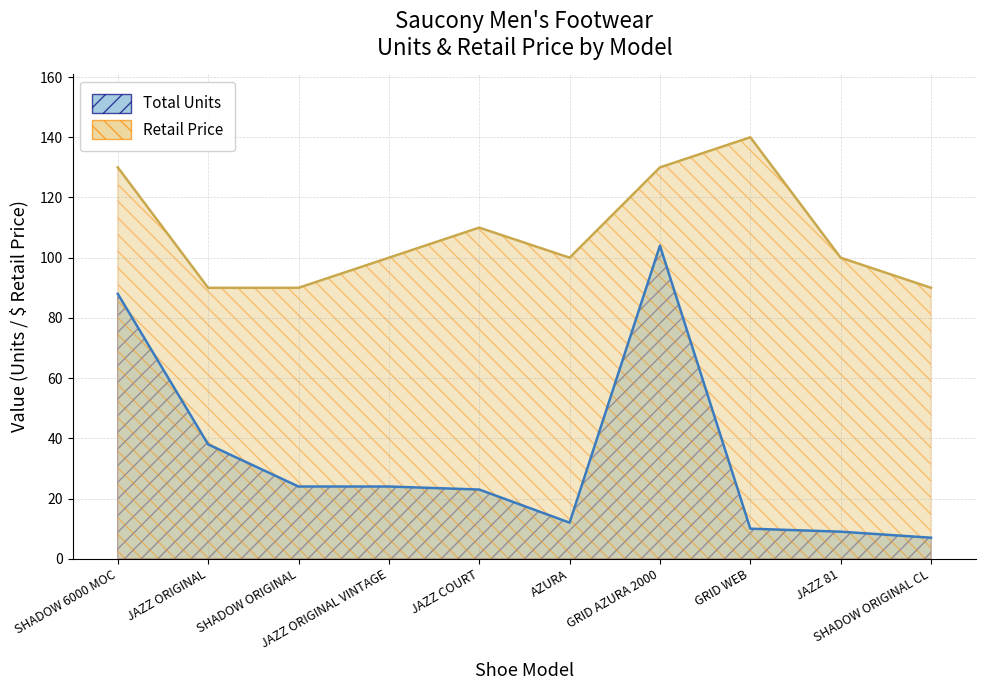

True or false: Total Units and Retail Price cross at least once.

False